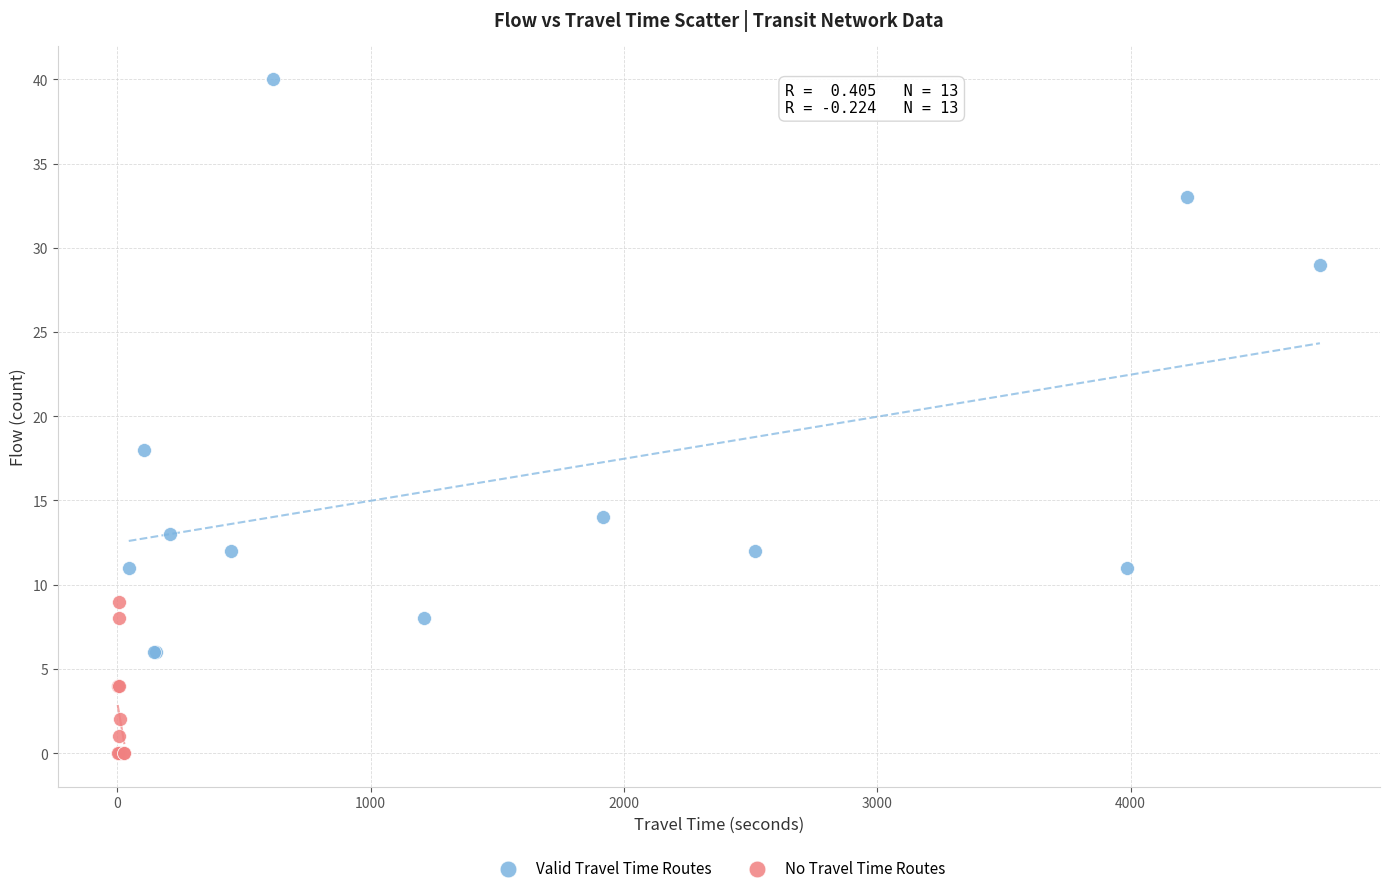

Which series reaches the maximum Y coordinate?

Valid Travel Time Routes